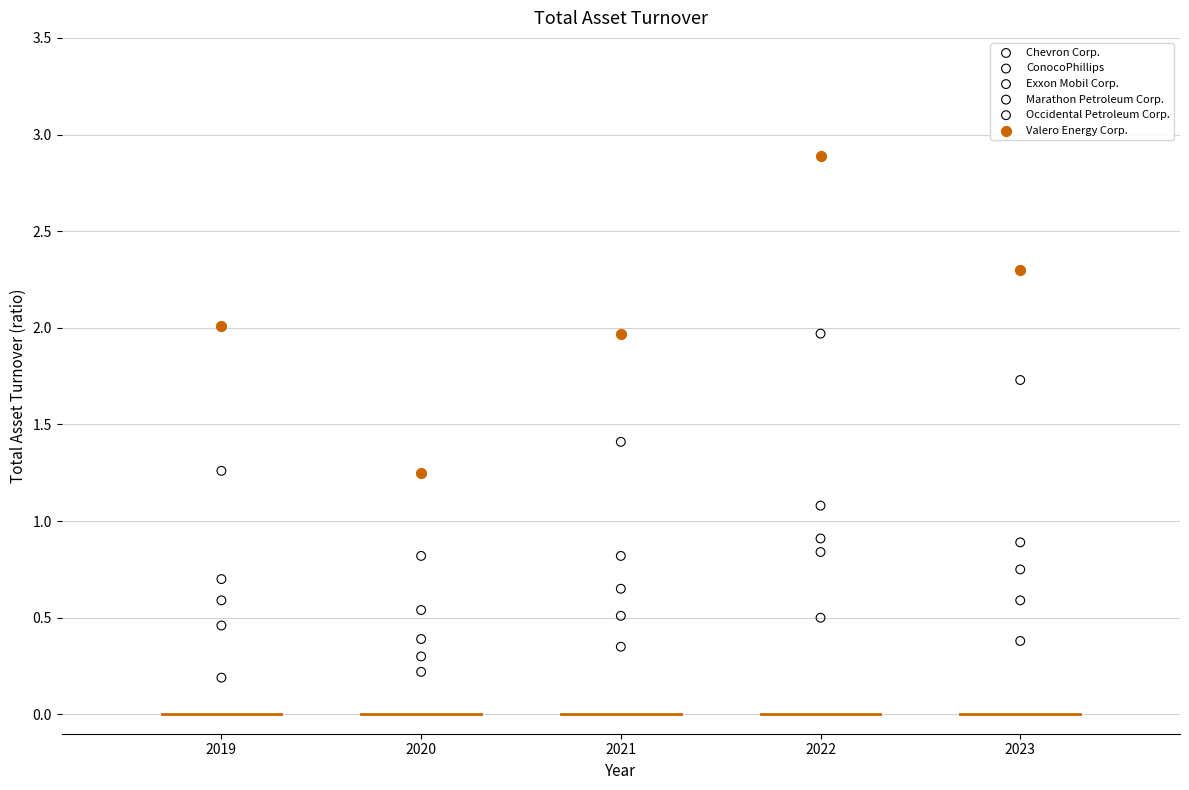

Across all data points, what is the range of X values (max minus min)?

4.0